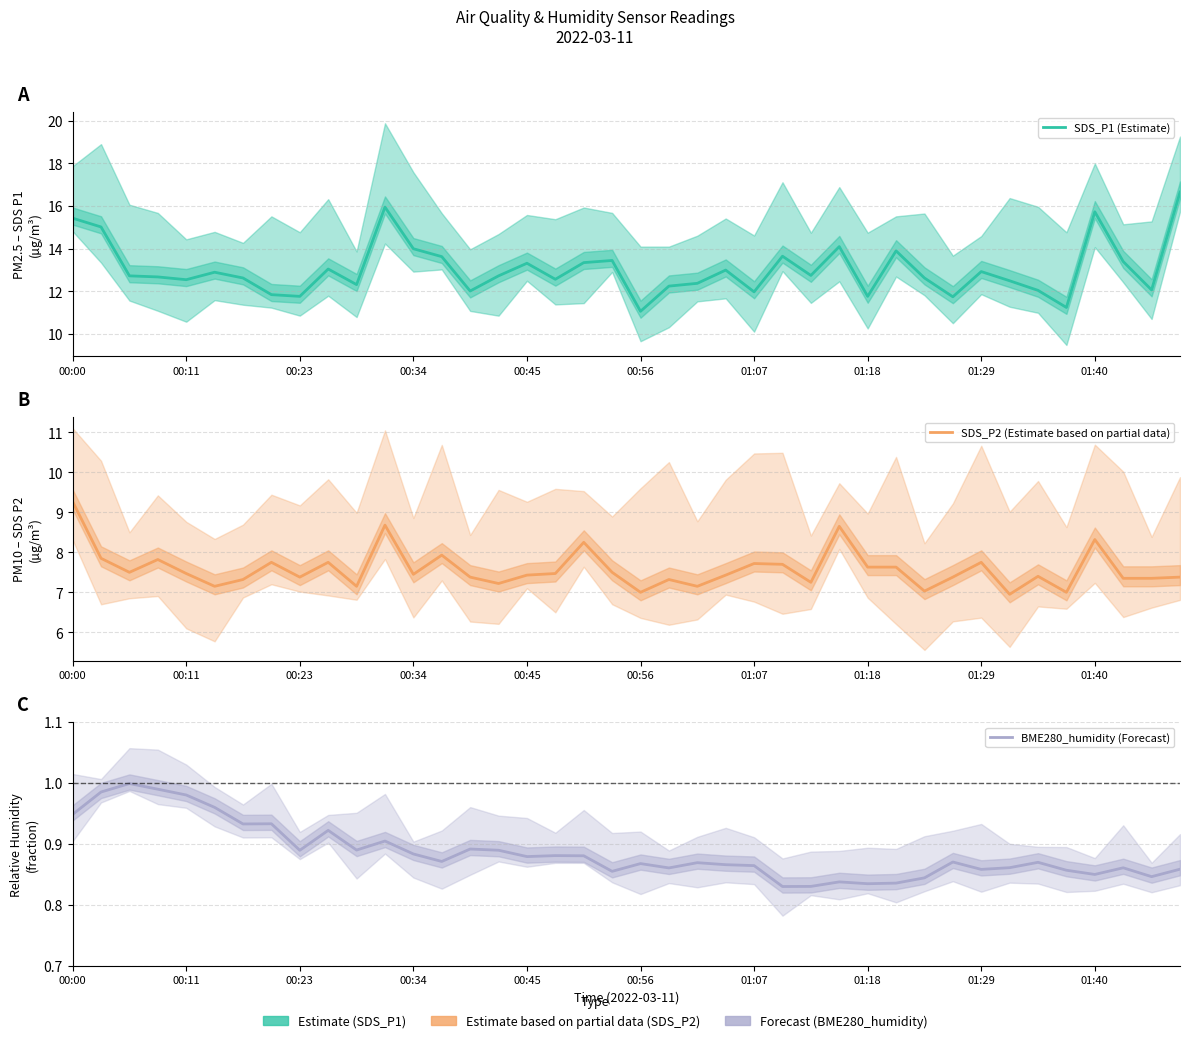

Which category has the highest value across all series?

39